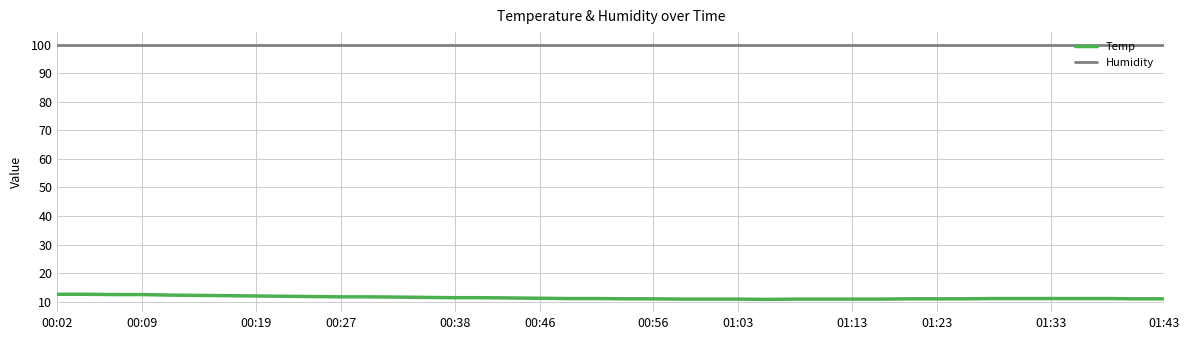

Does the chart have visible grid lines?

Yes